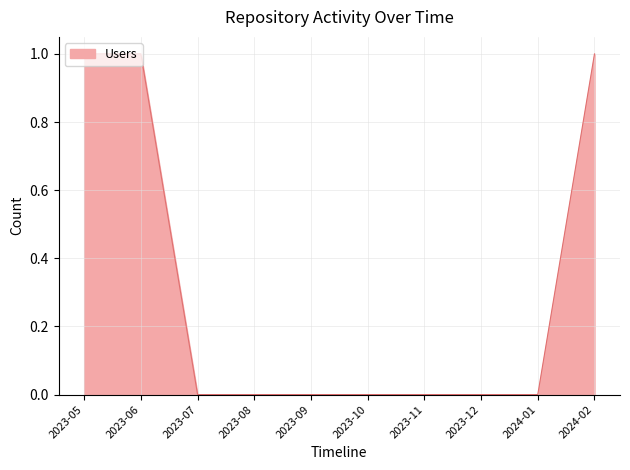

Is it true that the value at 2023-07 is 0?

True